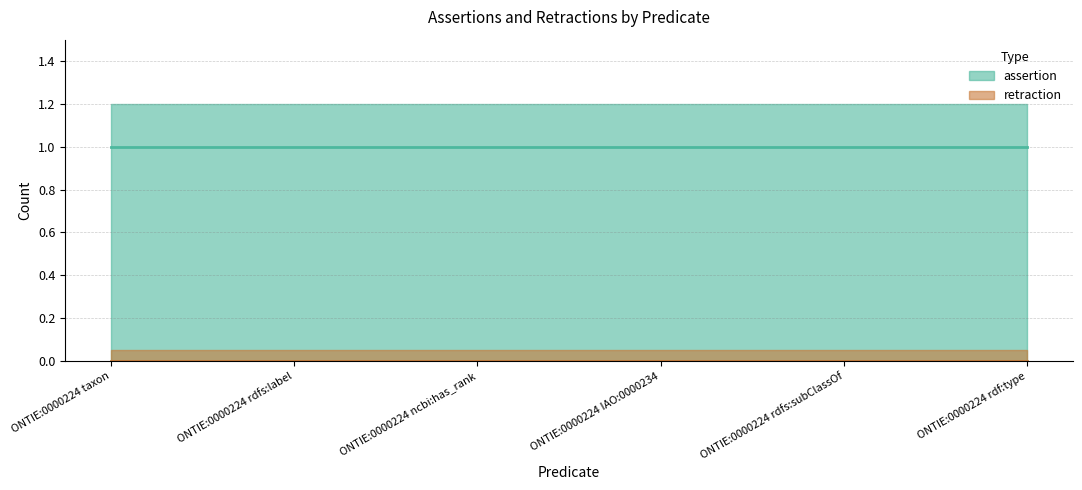

How many series are shown in this chart?

2